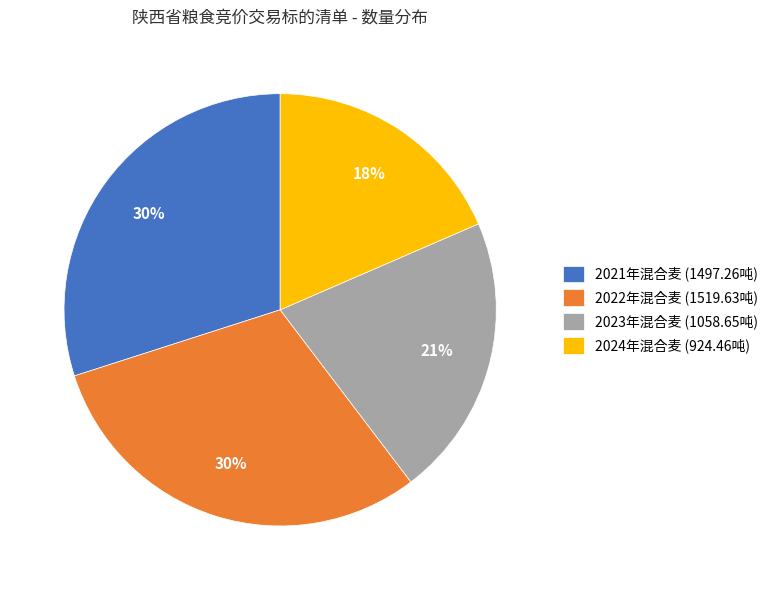

True or false: 2022年混合麦 (1519.63吨) accounts for 25% of the total.

False